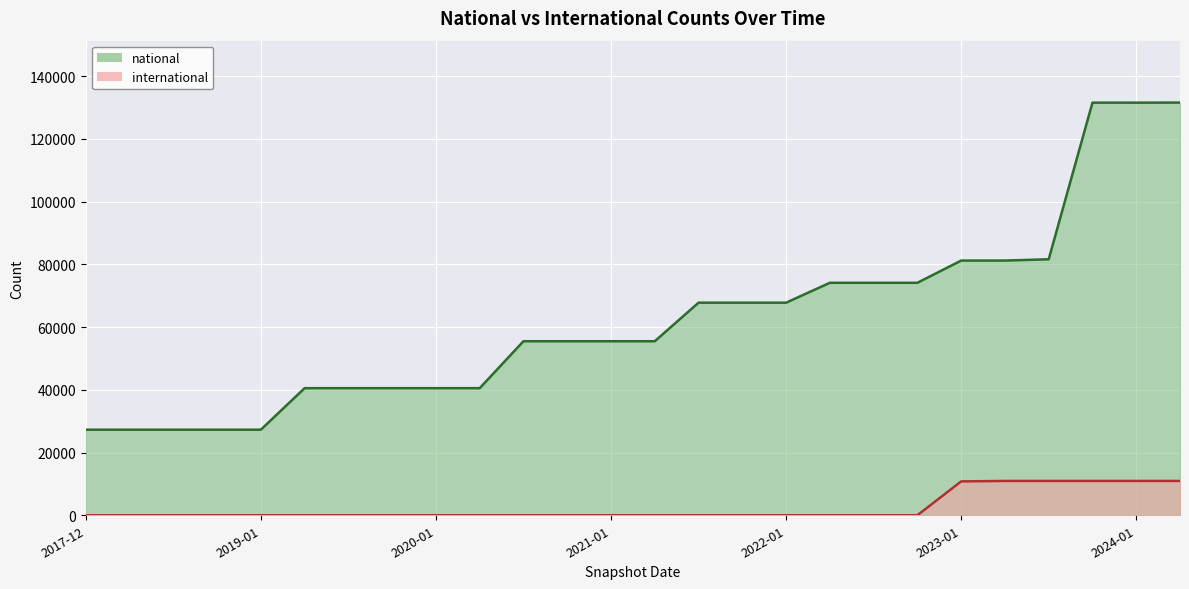

What is the difference between the maximum and minimum values in the national series?

104261